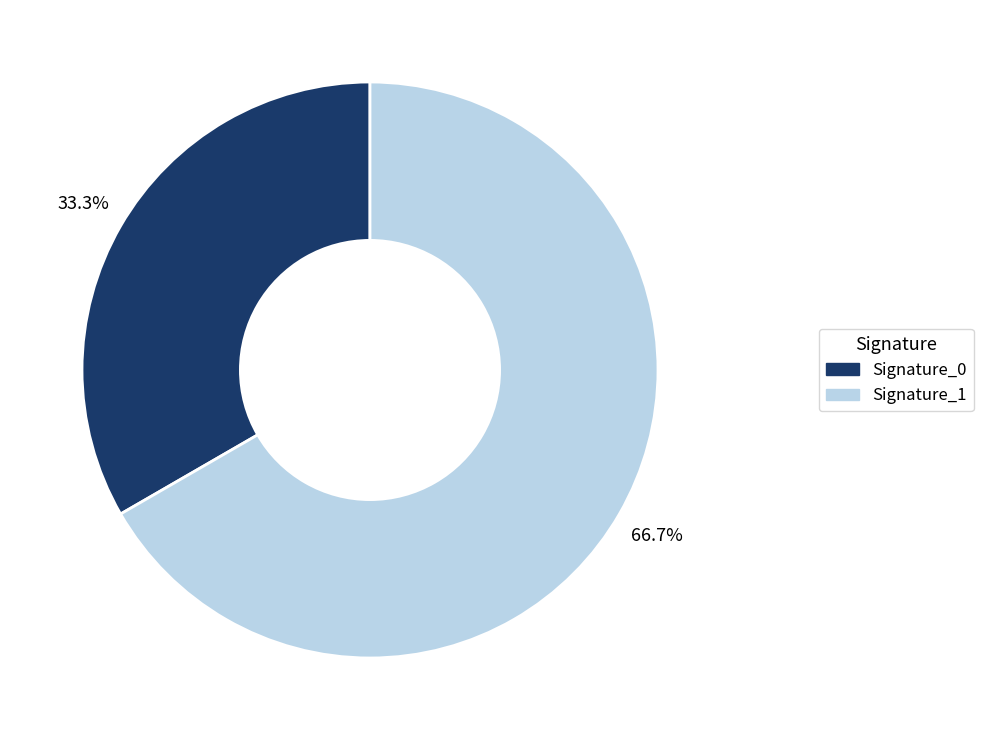

Does any single category account for the majority?

Yes